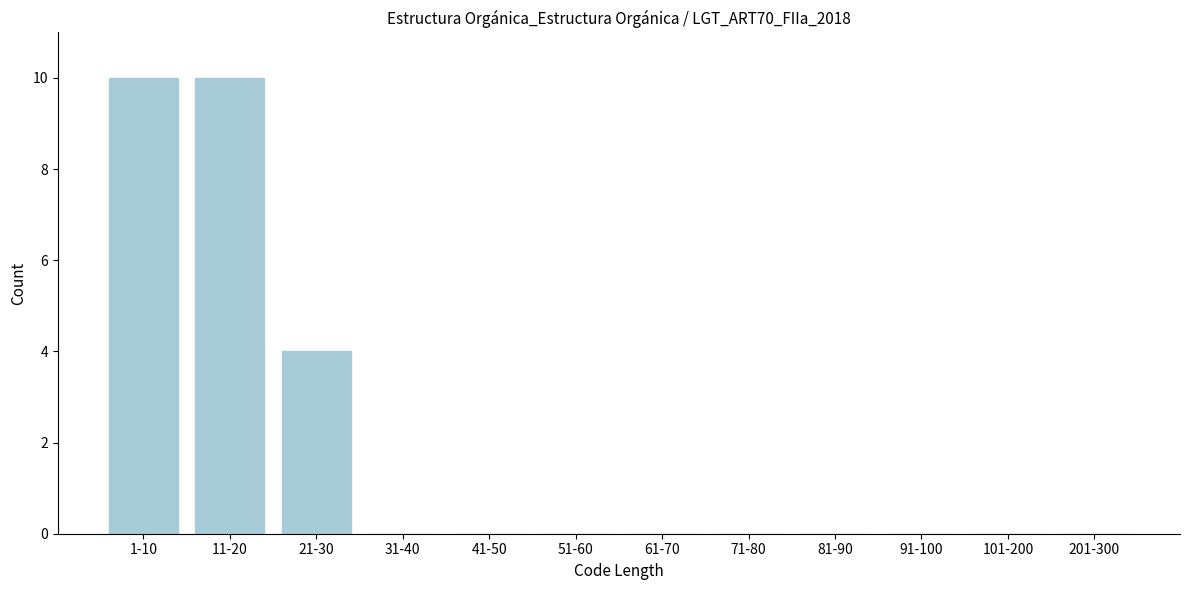

Reading right to left, list all the values displayed in this chart.

201-300=0	101-200=0	91-100=0	81-90=0	71-80=0	61-70=0	51-60=0	41-50=0	31-40=0	21-30=4	11-20=10	1-10=10